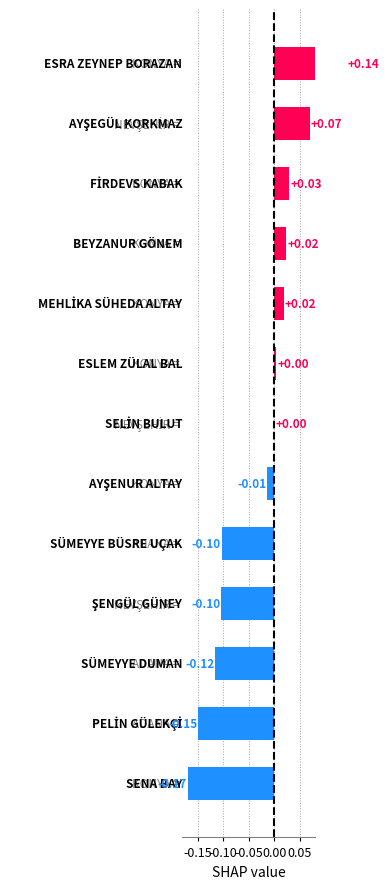

Does the chart contain any negative values?

Yes